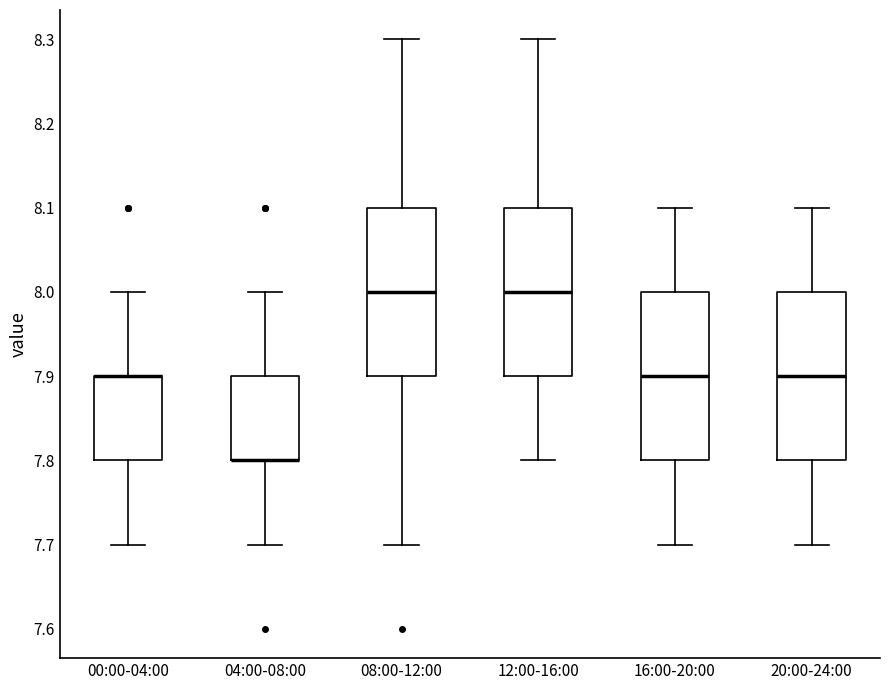

Reading left to right, transcribe this box plot: for each box, give where its median line is, the range the box spans, and where its two whiskers end, as read against the y-axis. The values are not printed on the chart, so give them approximately, as read against the axis.

00:00-04:00: median 7.9 (drawn on the box's upper edge), box 7.8 to 7.9, whiskers 7.7 to 8.0
04:00-08:00: median 7.8 (drawn on the box's lower edge), box 7.8 to 7.9, whiskers 7.7 to 8.0
08:00-12:00: median 8.0, box 7.9 to 8.1, whiskers 7.7 to 8.3
12:00-16:00: median 8.0, box 7.9 to 8.1, whiskers 7.8 to 8.3
16:00-20:00: median 7.9, box 7.8 to 8.0, whiskers 7.7 to 8.1
20:00-24:00: median 7.9, box 7.8 to 8.0, whiskers 7.7 to 8.1